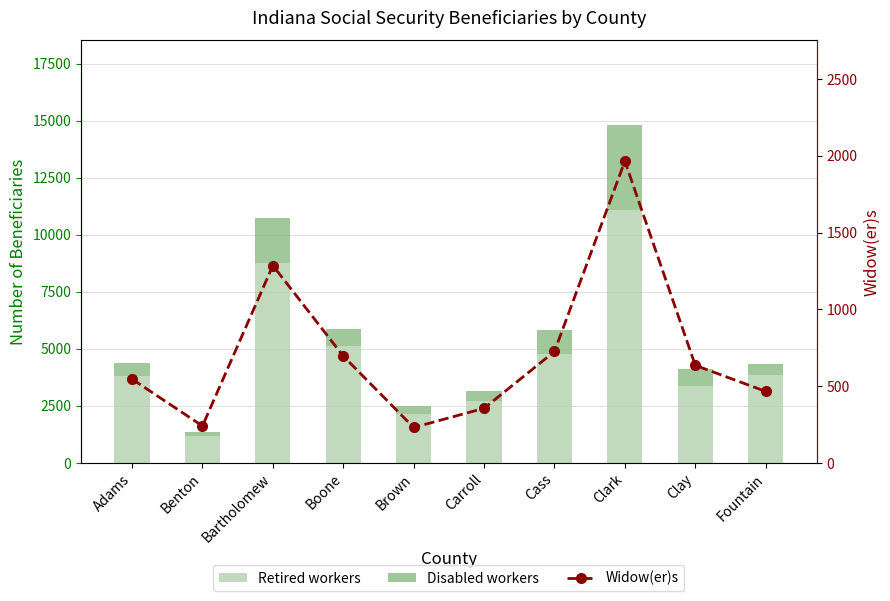

Does the chart contain stacked bars?

No